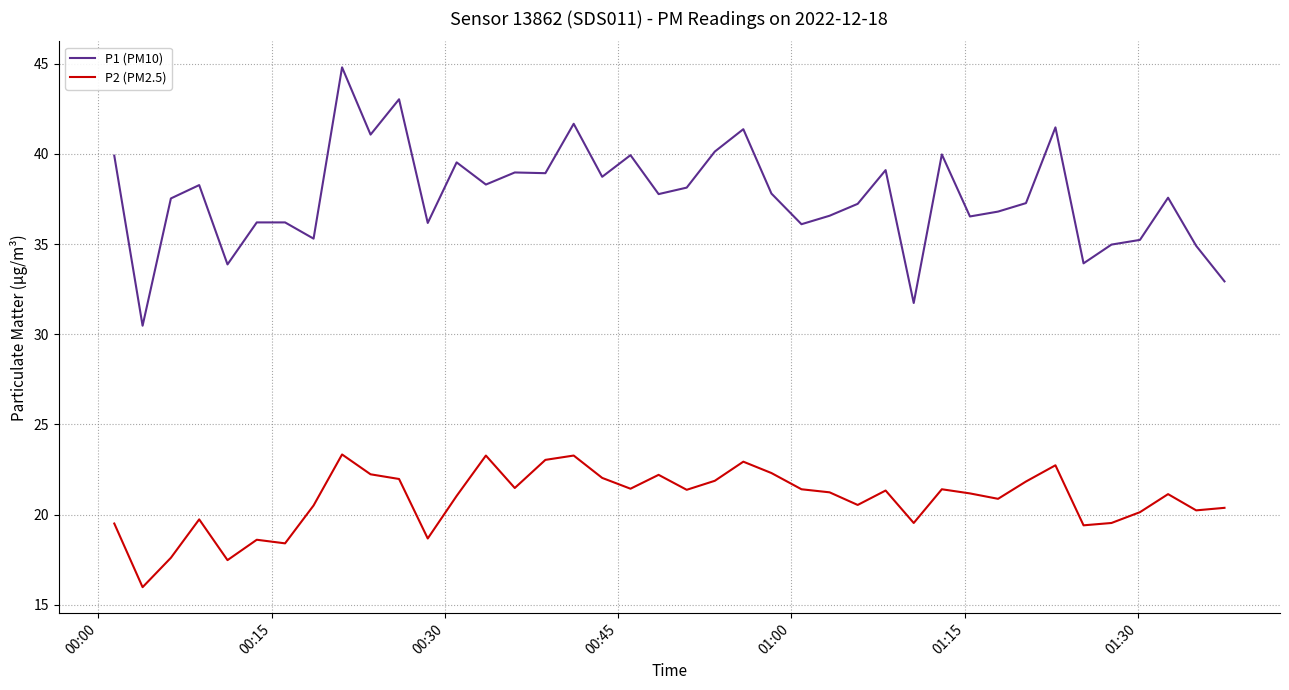

Which series has the largest total across all categories?

P1 (PM10)